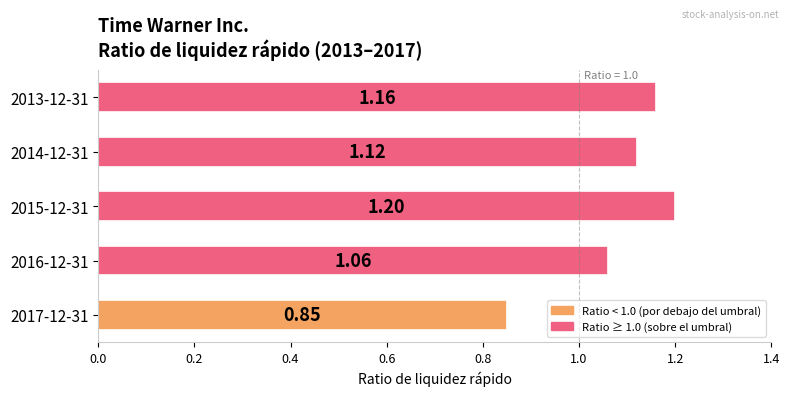

Which has a higher value, 2014-12-31 or 2013-12-31?

2013-12-31